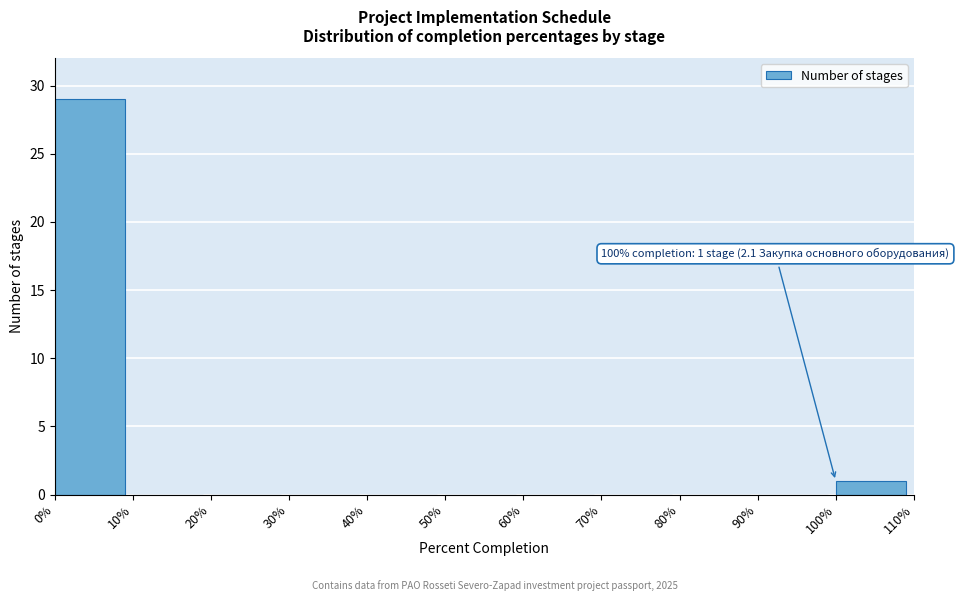

Over which range of the x-axis is the bar tallest?

0% to 10%